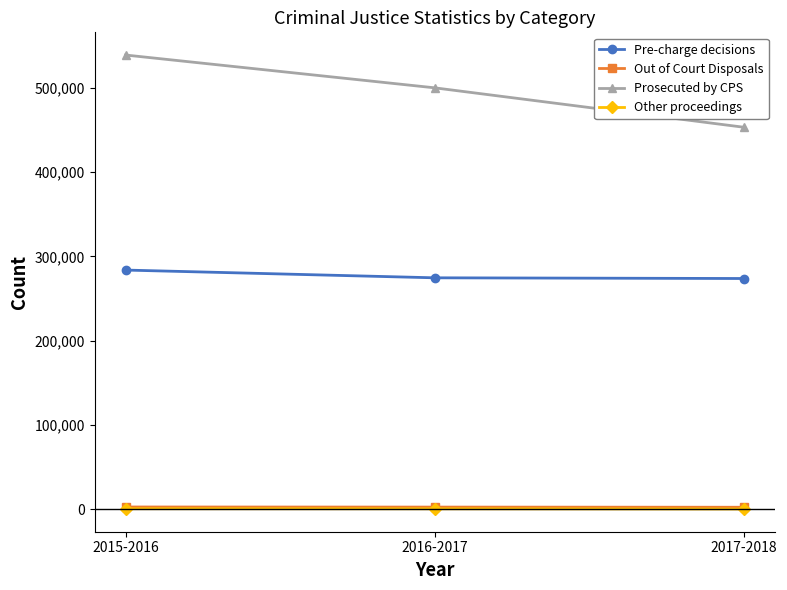

Is the value of Out of Court Disposals at 2015-2016 greater than the value of Pre-charge decisions at 2015-2016?

No